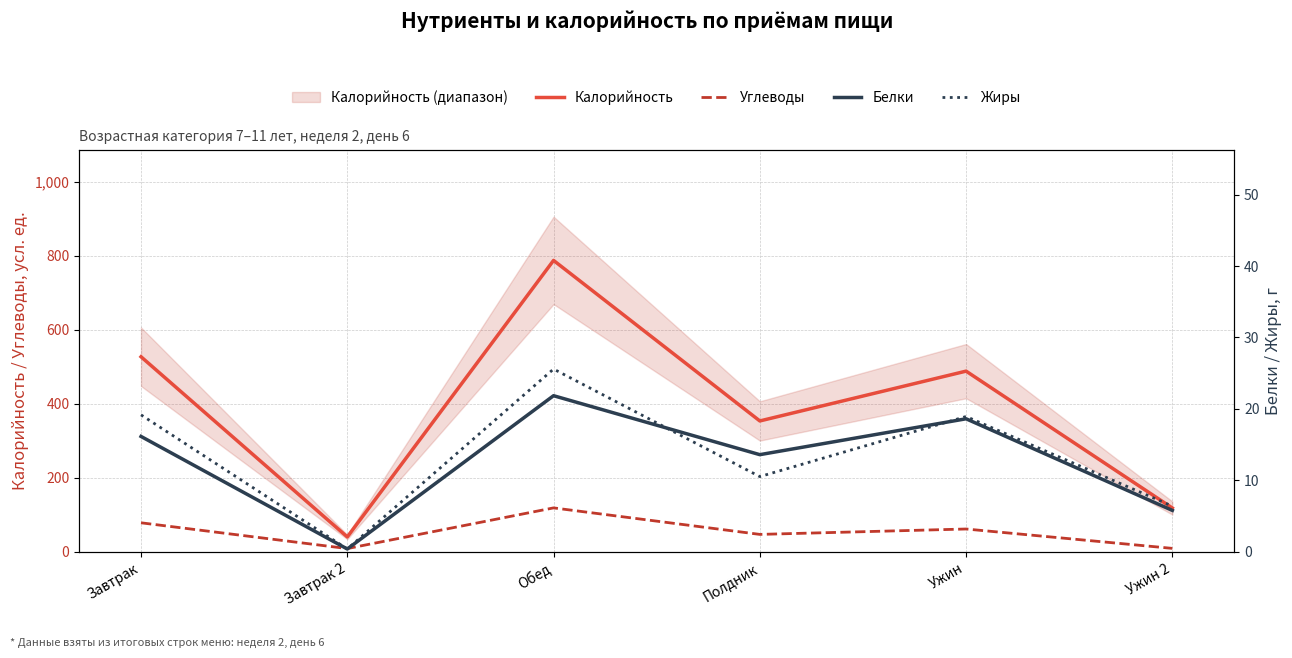

Reading left to right, extract all data points from this chart.

Калорийность: 526.9	40.3	787.1	353.6	488.1	118.4
Углеводы: 78.5	8.9	118.8	47.1	61.7	9.4
Белки: 16.1	0.4	21.9	13.6	18.6	5.8
Жиры: 19.2	0.4	25.6	10.5	18.9	6.4